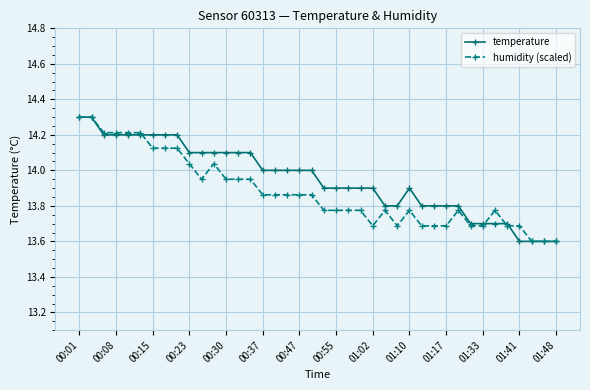

True or false: humidity (scaled) and temperature intersect in this chart.

True